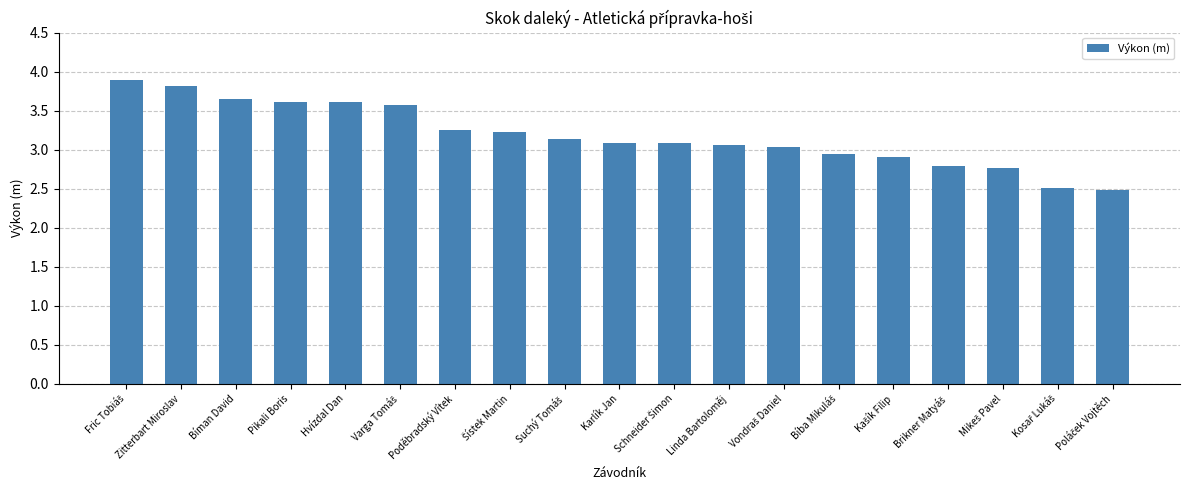

What is the difference between the maximum and minimum values?

1.4